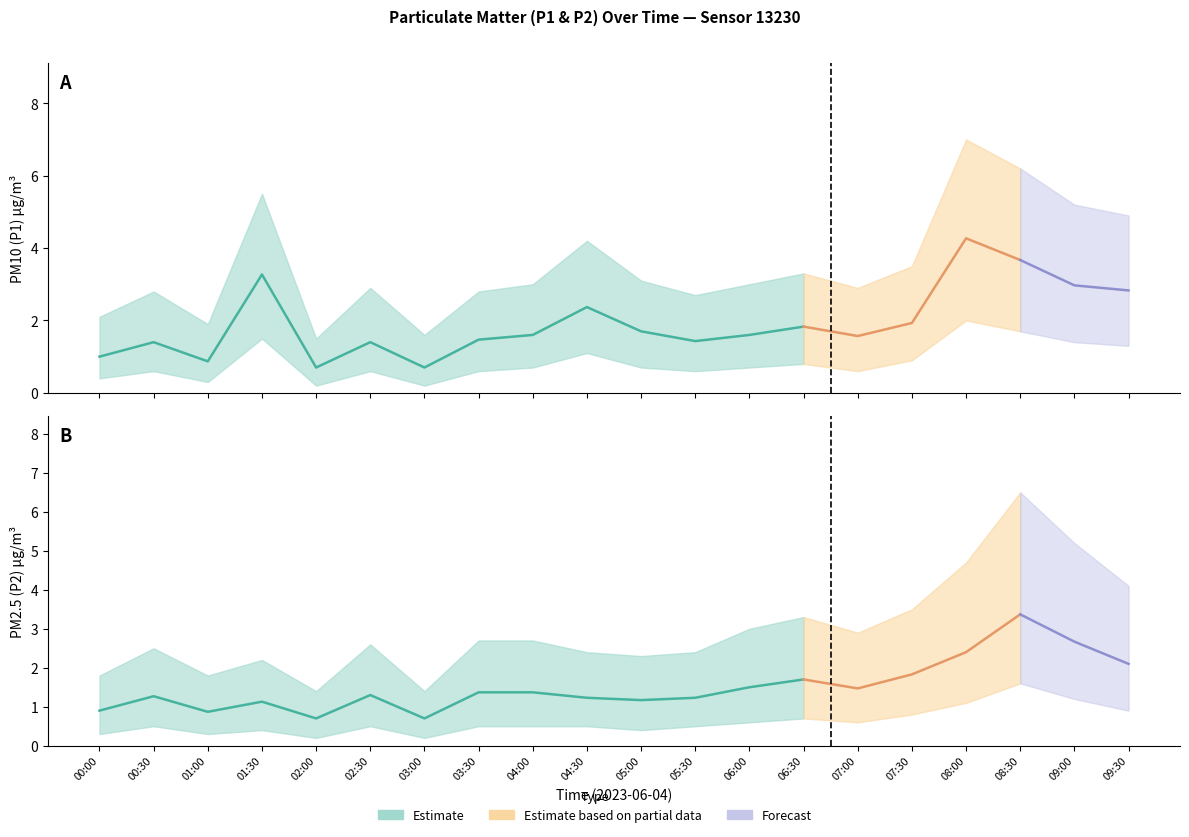

True or false: P1_upper and P1_lower intersect in this chart.

False